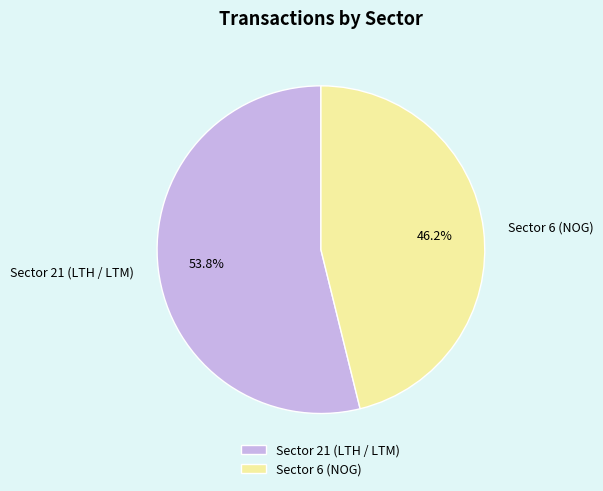

Does Sector 6 (NOG) account for over 50% of the chart?

No